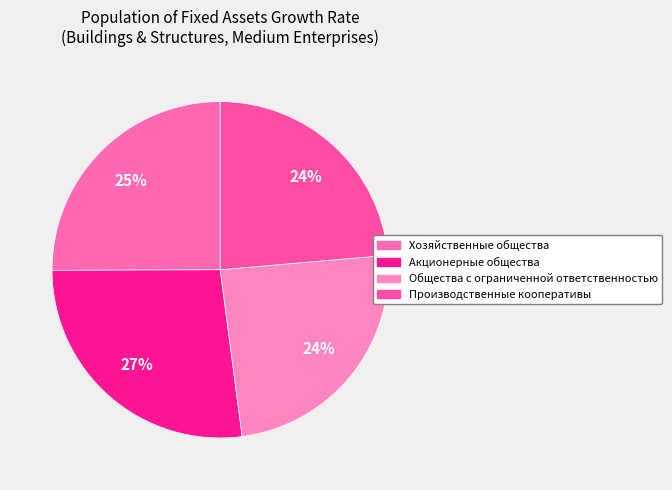

Is it true that Хозяйственные общества is 31% of the pie?

False